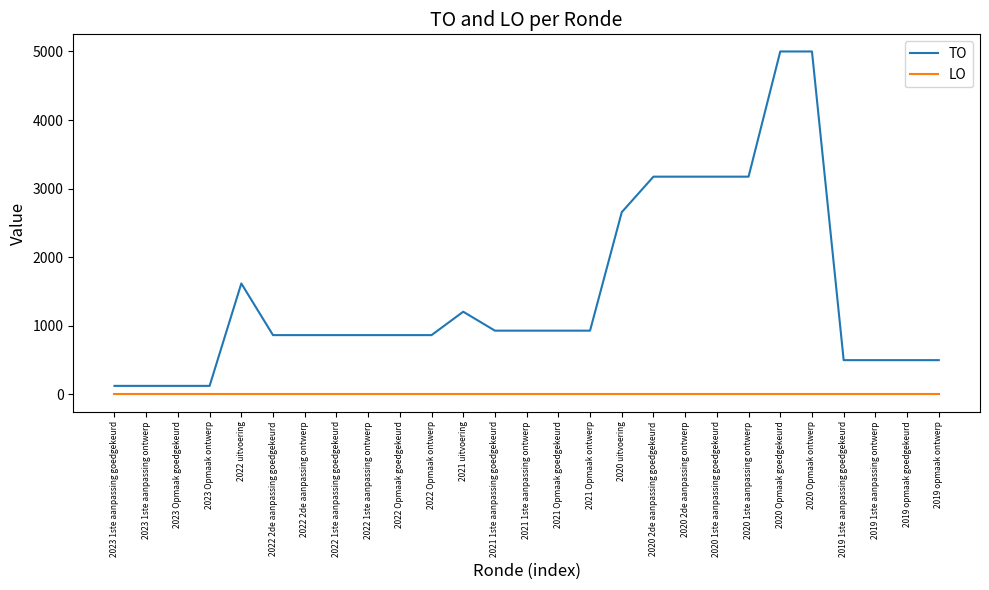

Rank the series by their maximum value, from highest to lowest.

TO, LO